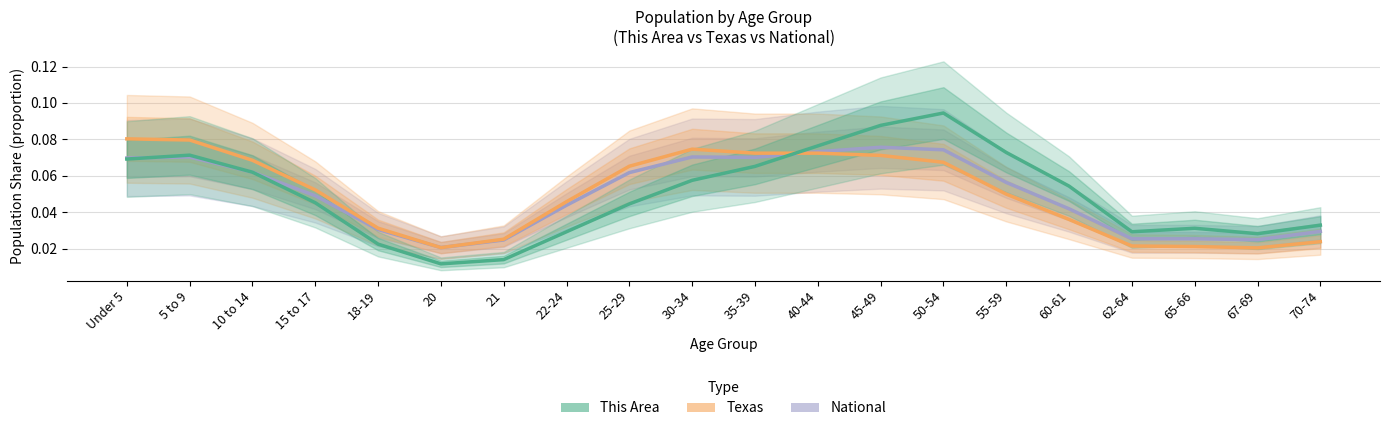

Reading left to right, list all the values displayed in this chart.

National: Under 5=0.1	5 to 9=0.1	10 to 14=0.1	15 to 17=0.0	18-19=0.0	20=0.0	21=0.0	22-24=0.0	25-29=0.1	30-34=0.1	35-39=0.1	40-44=0.1	45-49=0.1	50-54=0.1	55-59=0.1	60-61=0.0	62-64=0.0	65-66=0.0	67-69=0.0	70-74=0.0
Texas: Under 5=0.1	5 to 9=0.1	10 to 14=0.1	15 to 17=0.1	18-19=0.0	20=0.0	21=0.0	22-24=0.0	25-29=0.1	30-34=0.1	35-39=0.1	40-44=0.1	45-49=0.1	50-54=0.1	55-59=0.0	60-61=0.0	62-64=0.0	65-66=0.0	67-69=0.0	70-74=0.0
This Area: Under 5=0.1	5 to 9=0.1	10 to 14=0.1	15 to 17=0.0	18-19=0.0	20=0.0	21=0.0	22-24=0.0	25-29=0.0	30-34=0.1	35-39=0.1	40-44=0.1	45-49=0.1	50-54=0.1	55-59=0.1	60-61=0.1	62-64=0.0	65-66=0.0	67-69=0.0	70-74=0.0